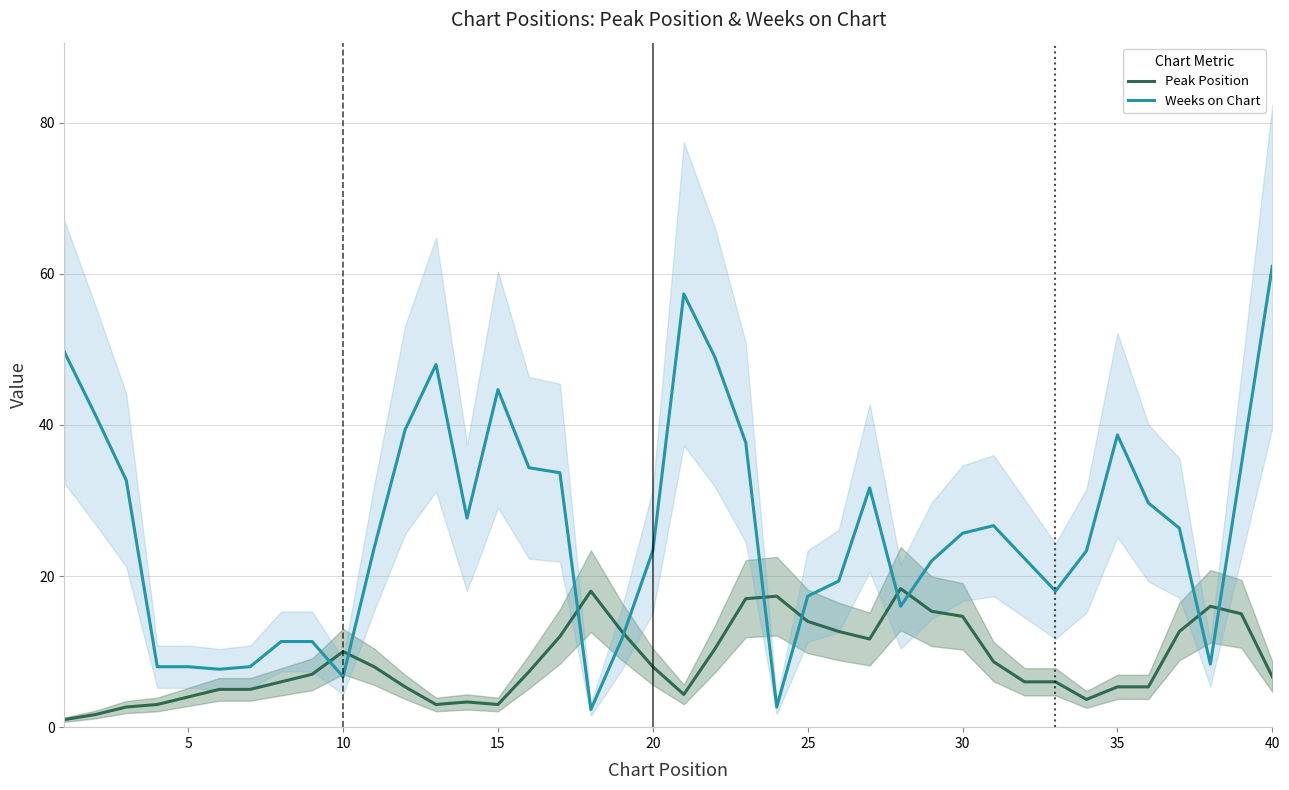

What is the average value of the Weeks on Chart series?

26.0